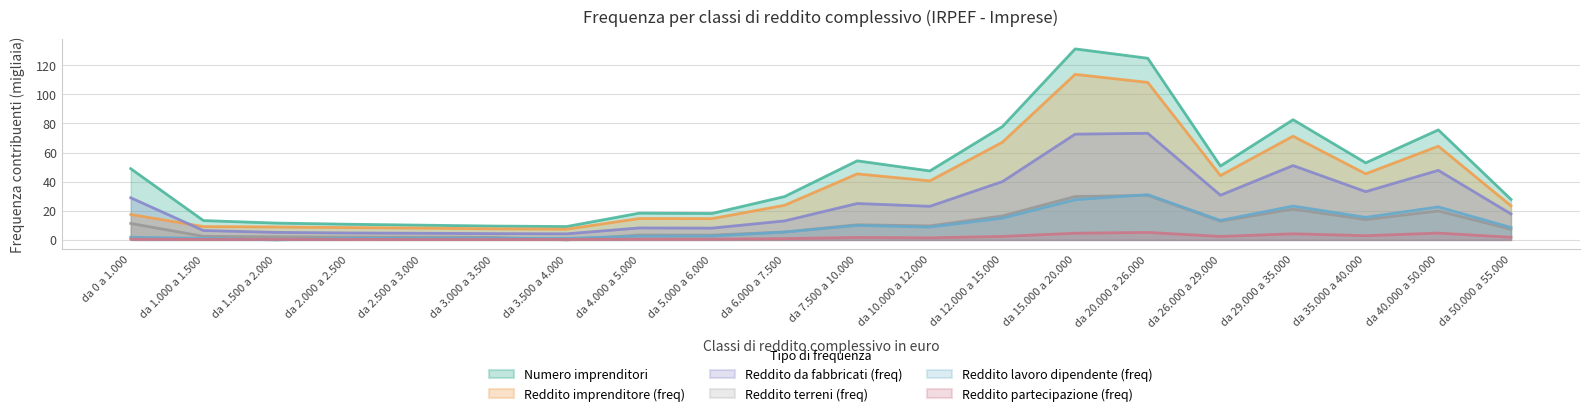

True or false: Reddito imprenditore (freq) and Reddito terreni (freq) intersect in this chart.

False